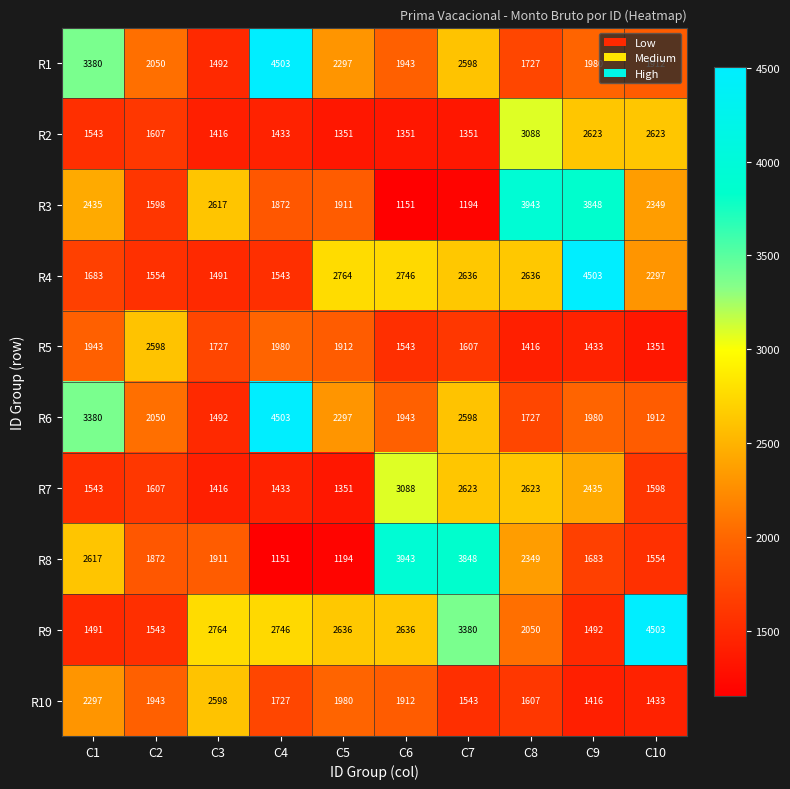

What is the total value across all series at C7?

23378